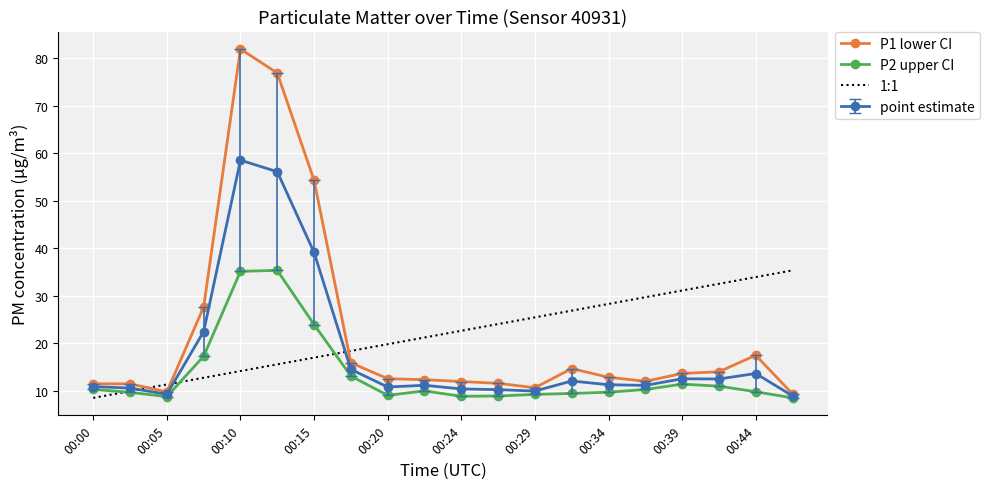

Which series has the largest range (max minus min)?

P1 lower CI